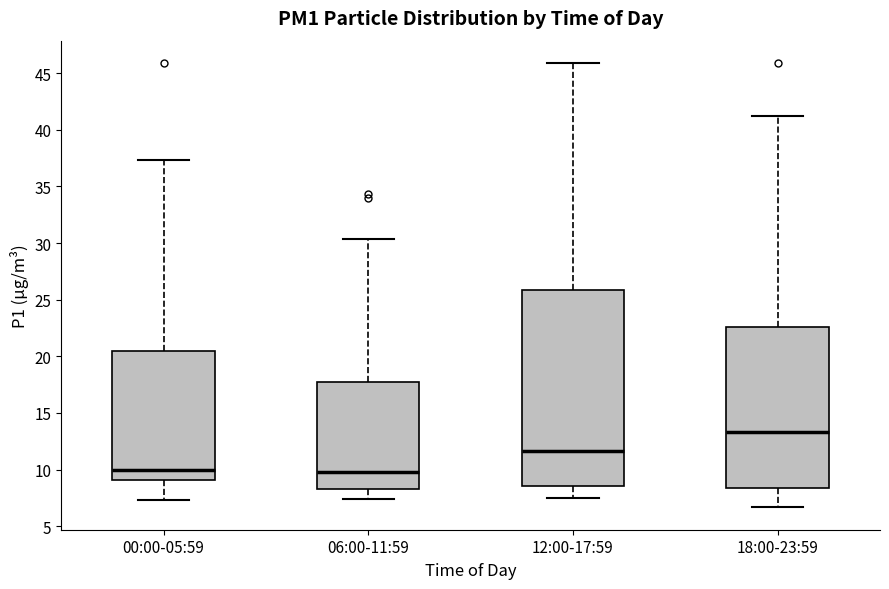

Reading left to right, read every box against the y-axis: the position of its median line, the range the box covers, and the ends of its whiskers. The values are not printed on the chart, so give them approximately, as read against the axis.

00:00-05:59: median 10.0, box 9.0 to 20.5, whiskers 7.5 to 37.5
06:00-11:59: median 10.0, box 8.0 to 17.5, whiskers 7.5 to 30.5
12:00-17:59: median 11.5, box 8.5 to 26.0, whiskers 7.5 to 46.0
18:00-23:59: median 13.5, box 8.5 to 22.5, whiskers 6.5 to 41.0